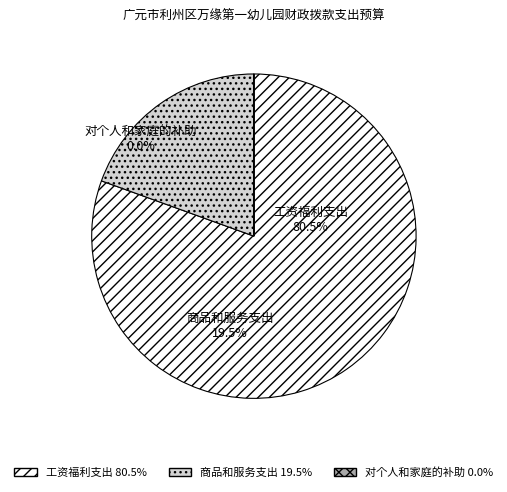

Is it true that 对个人和家庭的补助 is 0% of the pie?

True